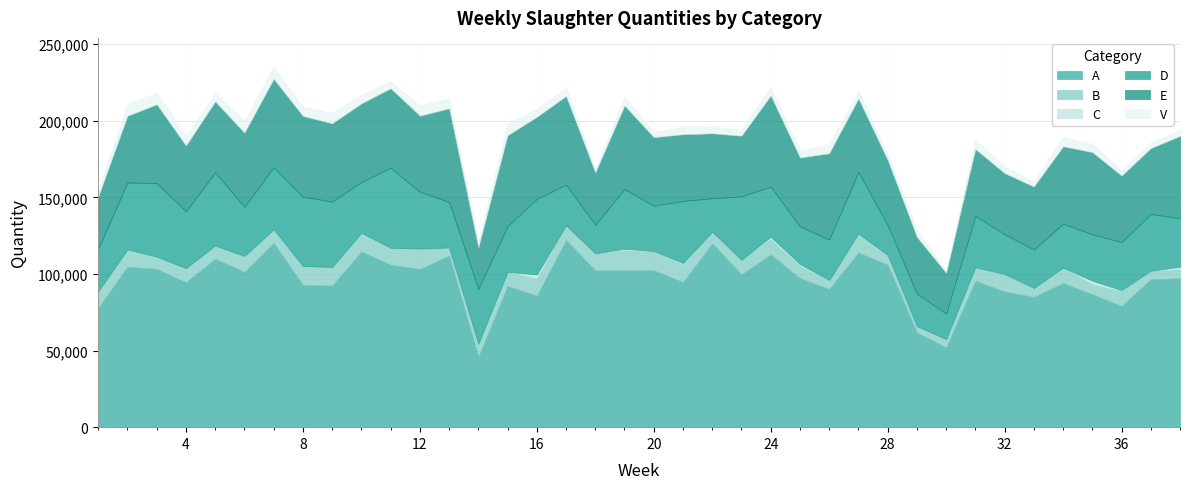

List the series in order of their peak value, lowest first.

C, V, B, D, E, A